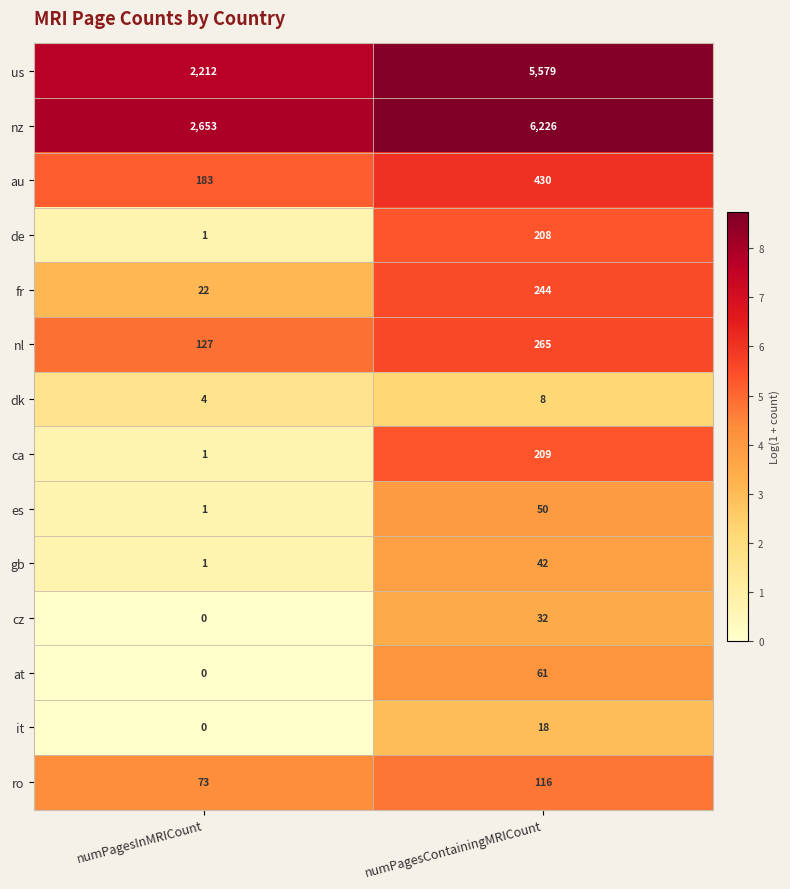

What is the spread (max minus min) of values at numPagesInMRICount?

2653